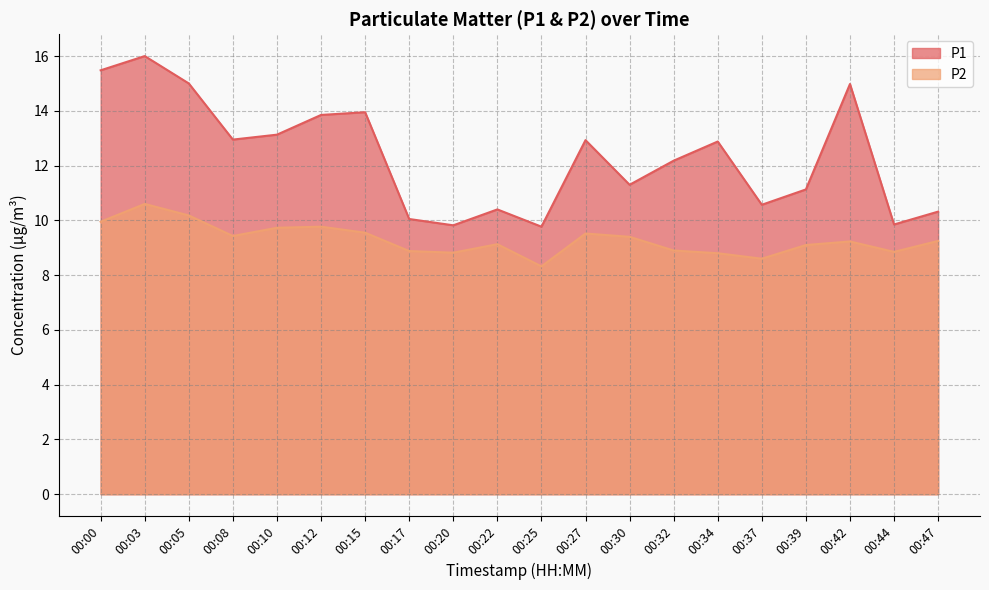

Which category has the highest value in the P1 series?

00:03